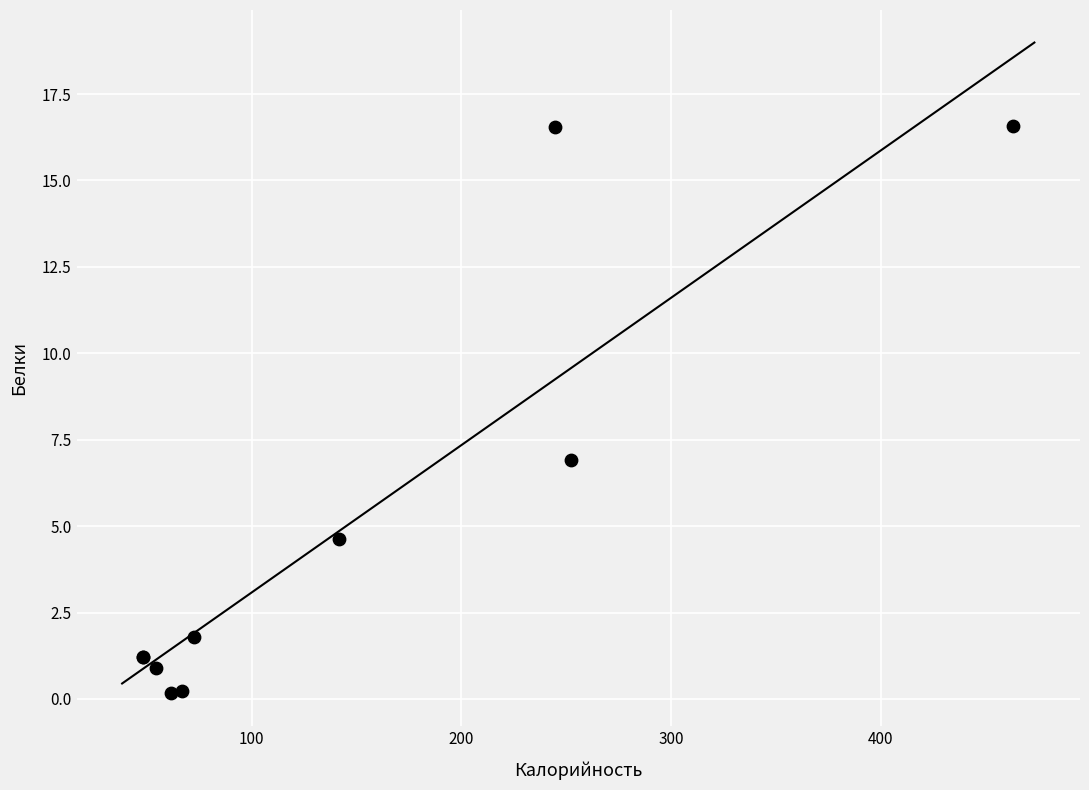

What Y value in the scatter plot is closest to 8?

6.9